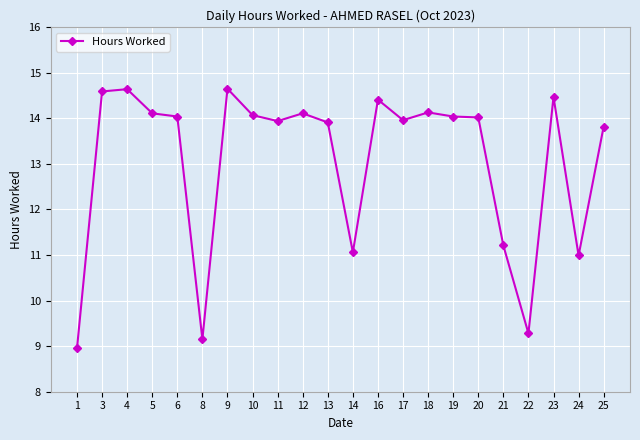

Does the chart display data point markers on the line(s)?

Yes